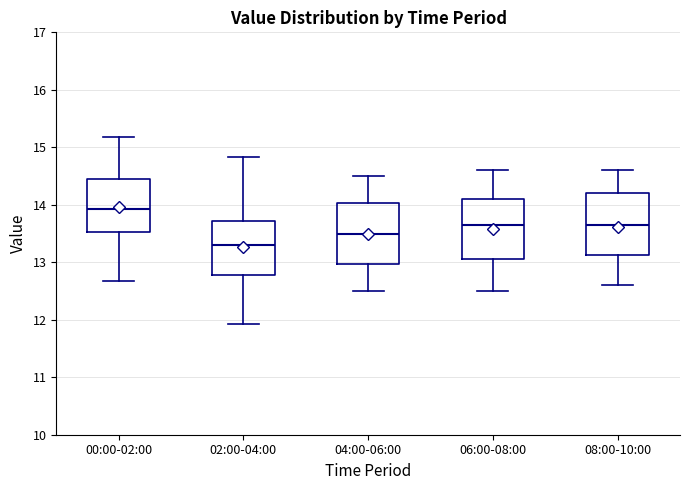

Reading left to right, transcribe this box plot: for each box, give where its median line is, the range the box spans, and where its two whiskers end, as read against the y-axis. The values are not printed on the chart, so give them approximately, as read against the axis.

00:00-02:00: median 13.9, box 13.5 to 14.5, whiskers 12.7 to 15.2
02:00-04:00: median 13.3, box 12.8 to 13.7, whiskers 11.9 to 14.8
04:00-06:00: median 13.5, box 13.0 to 14.0, whiskers 12.5 to 14.5
06:00-08:00: median 13.7, box 13.1 to 14.1, whiskers 12.5 to 14.6
08:00-10:00: median 13.7, box 13.1 to 14.2, whiskers 12.6 to 14.6